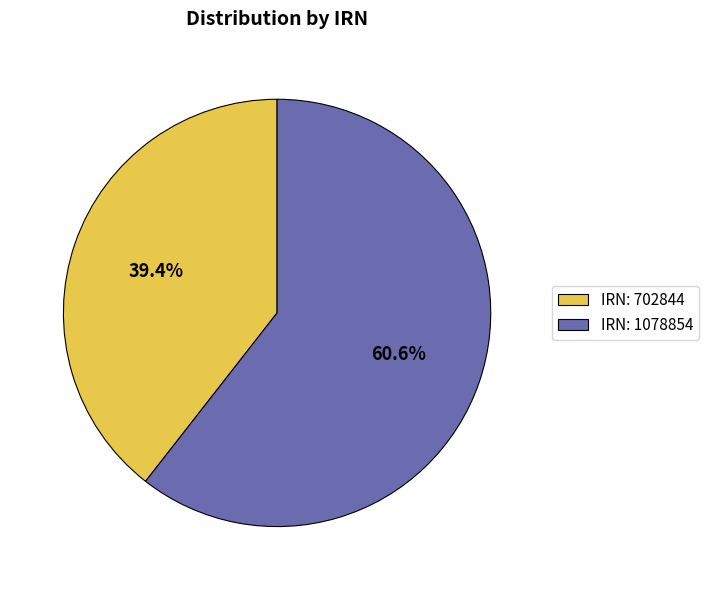

What is the majority slice?

IRN: 1078854